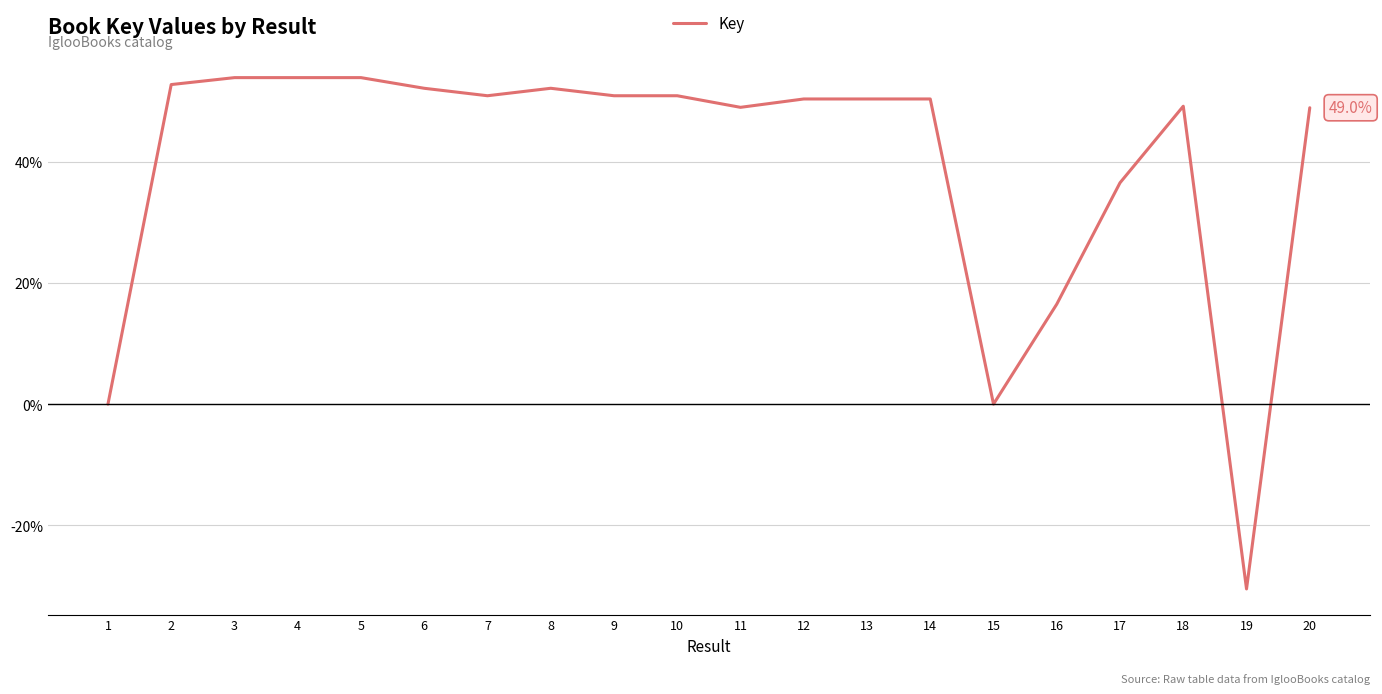

At which label does the data first exceed 50?

2